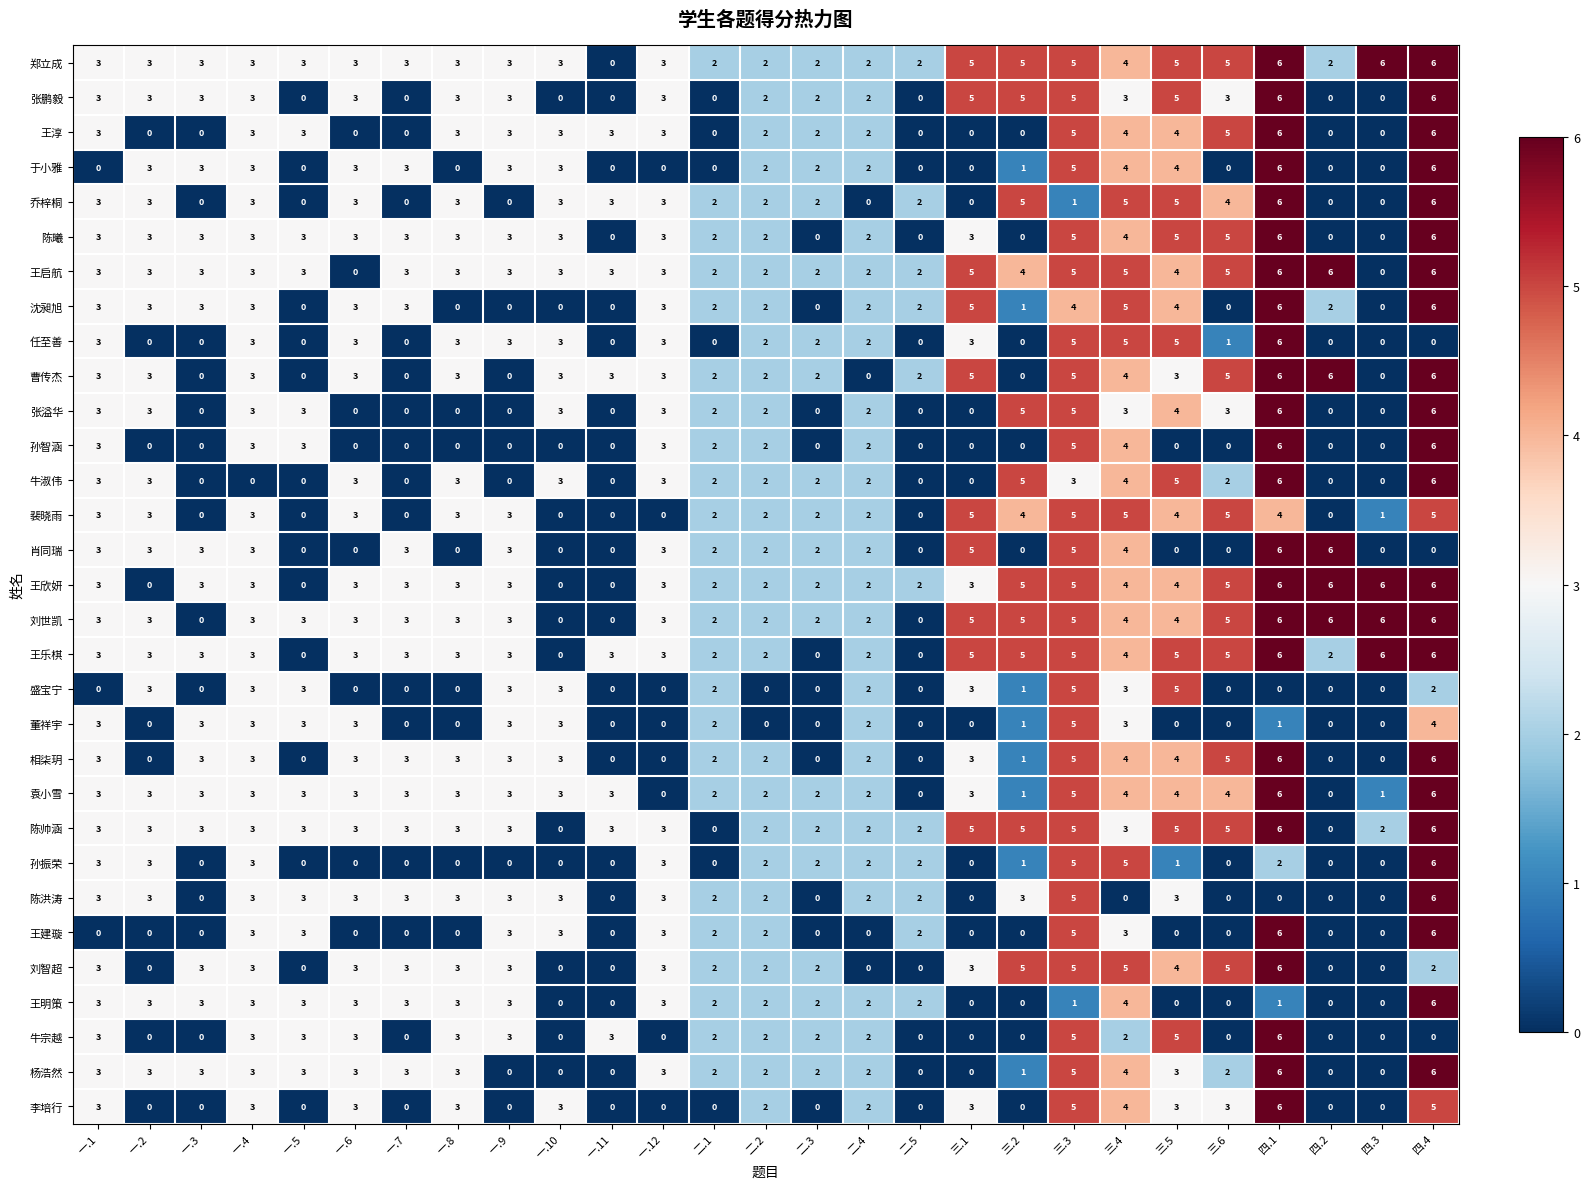

What is the approximate value of 曹传杰 at 三.6?

5